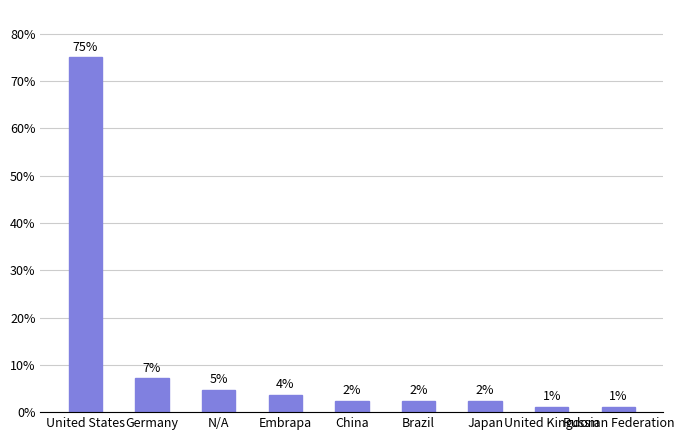

How many bars are there in total?

9